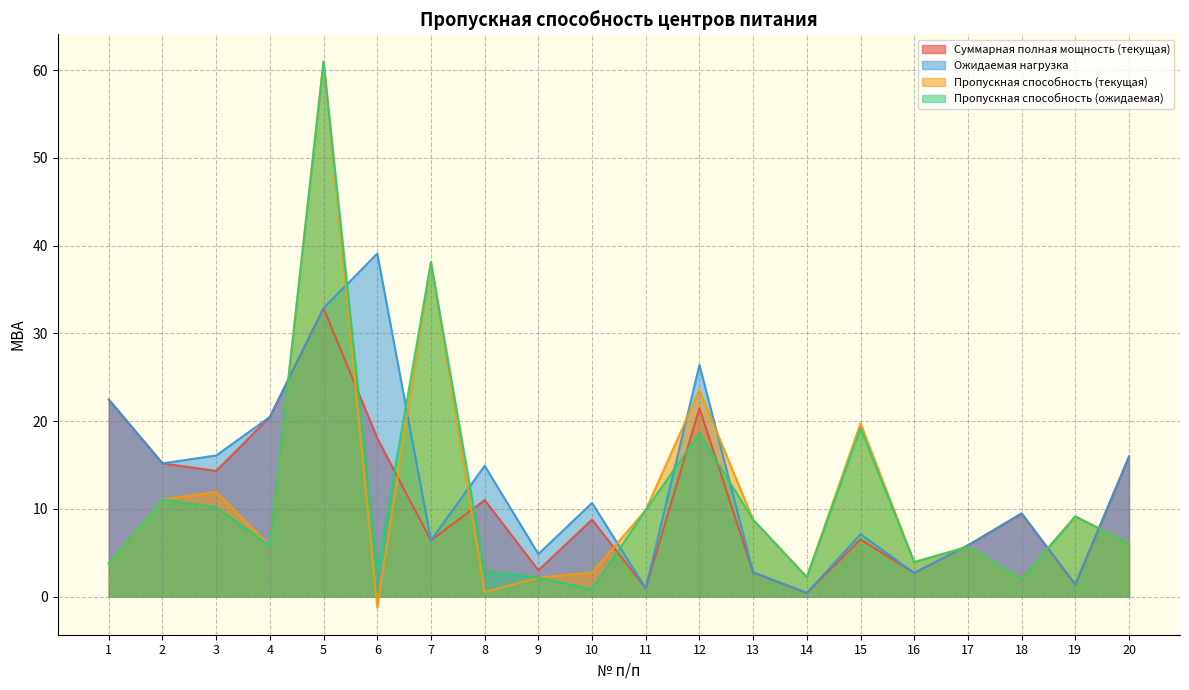

True or false: Суммарная полная мощность (текущая) has more than 1 points higher than both neighbors.

True